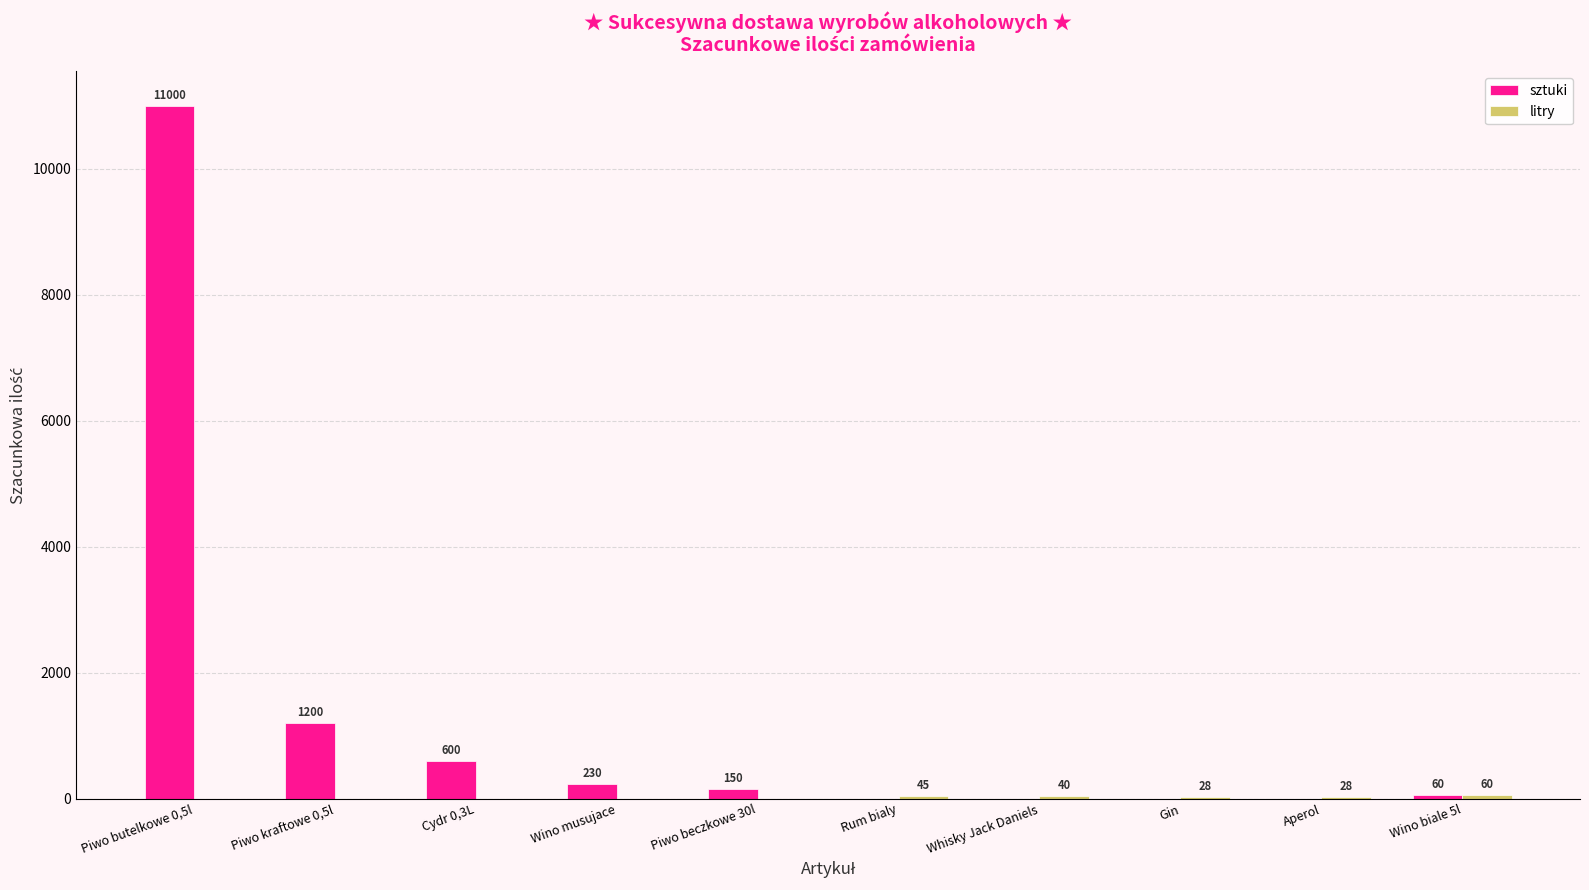

Where is sztuki nearest to the value 5500?

Piwo kraftowe 0,5l